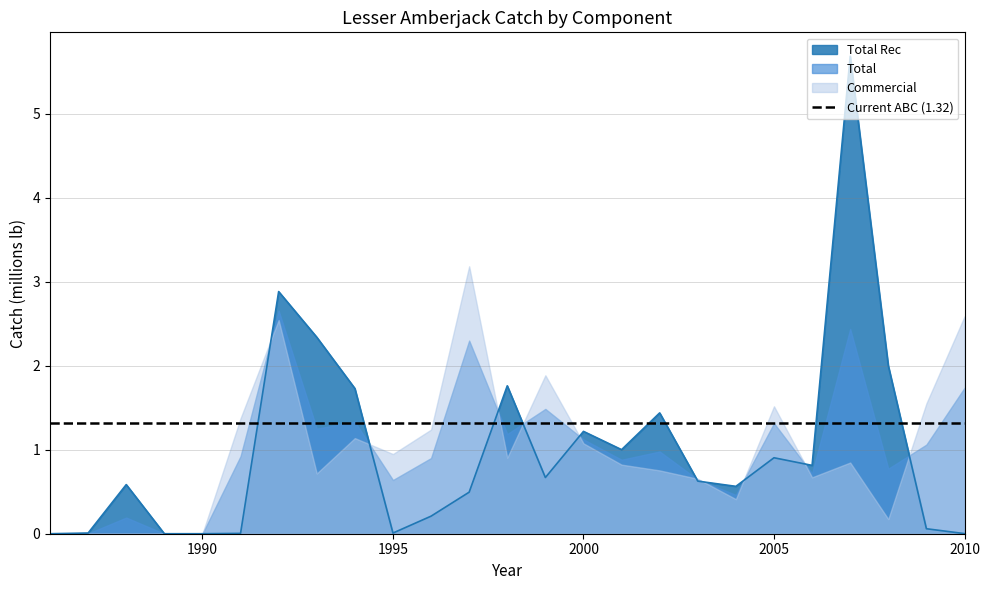

True or false: Total and Commercial cross at least once.

True